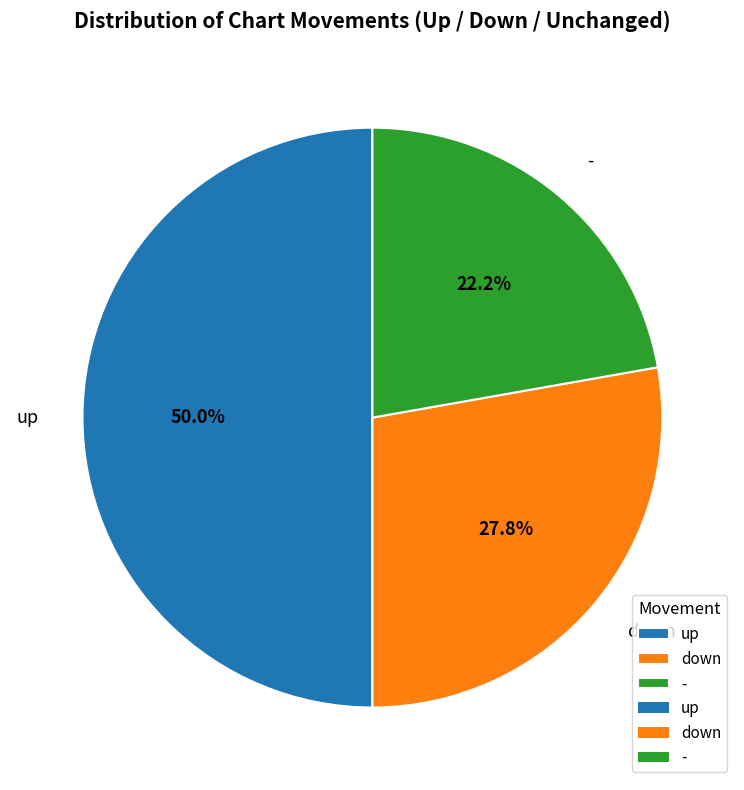

Rank the categories by value from lowest to highest.

-, down, up